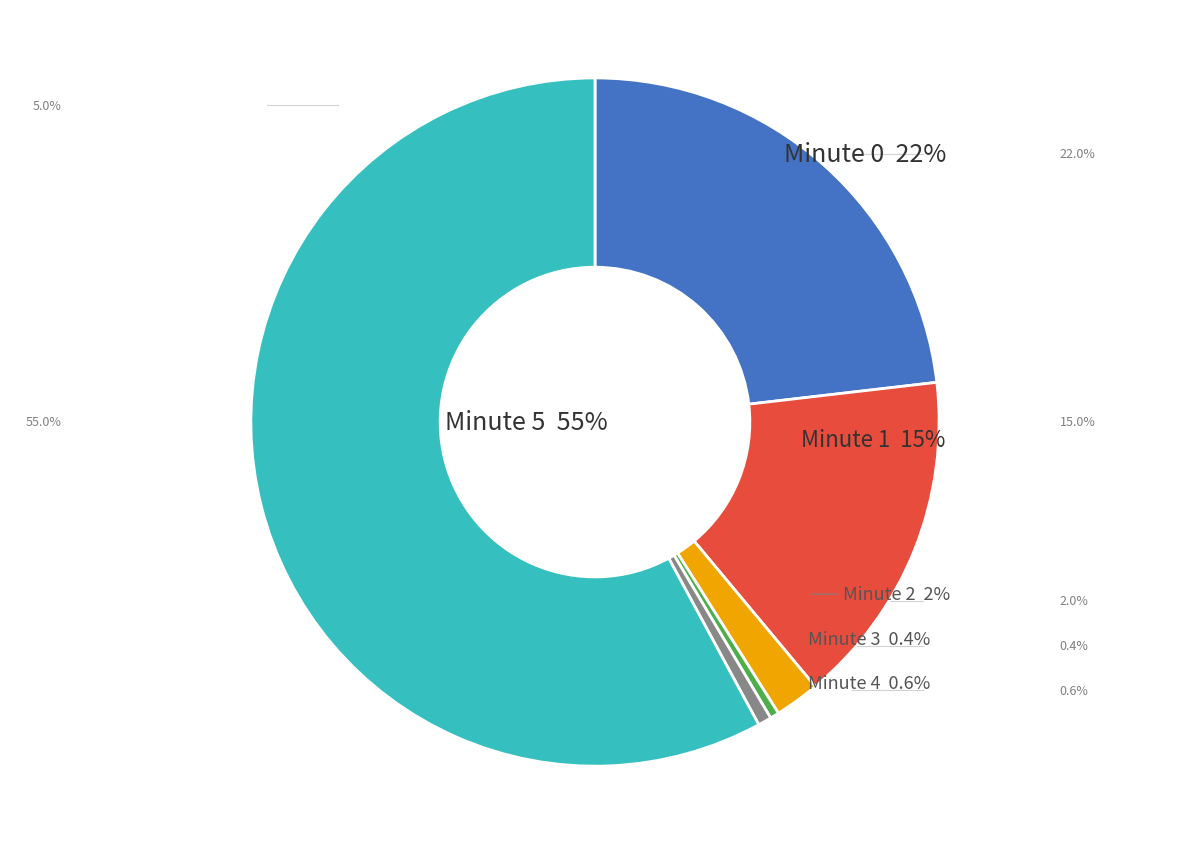

What is the largest slice in the pie chart?

minute 5